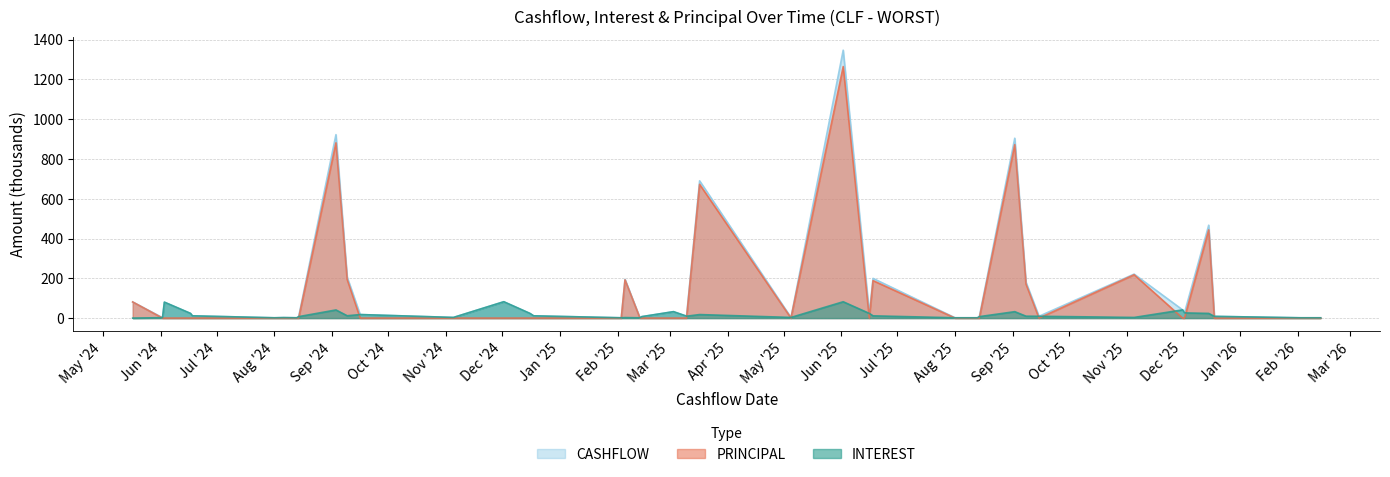

Reading right to left, what are all the values shown in this chart?

INTEREST: 1.5	1.5	8.7	23.6	26.2	41.3	3.3	9.2	9.6	32.3	7.3	1.5	1.5	11.4	23.6	82.2	3.3	17.8	9.6	32.3	7.3	1.5	2.5	1.5	11.4	23.6	82.3	3.3	17.8	11.9	41.0	7.3	1.5	2.5	1.5	11.4	23.6	80.1	2.1	0.0
PRINCIPAL: 0.0	0.0	0.0	443.5	0.0	0.0	217.9	0.0	171.5	872.1	0.0	0.0	0.0	188.3	0.0	1264.8	0.0	672.4	0.0	0.0	0.0	0.0	192.2	0.0	0.0	0.0	0.0	0.0	0.0	194.8	881.3	0.0	0.0	0.0	0.0	0.0	0.0	0.0	0.0	81.1
CASHFLOW: 1.5	1.5	8.7	467.1	26.2	41.3	221.2	9.2	181.1	904.4	7.3	1.5	1.5	199.7	23.6	1347.0	3.3	690.2	9.6	32.3	7.3	1.5	194.8	1.5	11.4	23.6	82.3	3.3	17.8	206.7	922.3	7.3	1.5	2.5	1.5	11.4	23.6	80.1	2.1	81.1